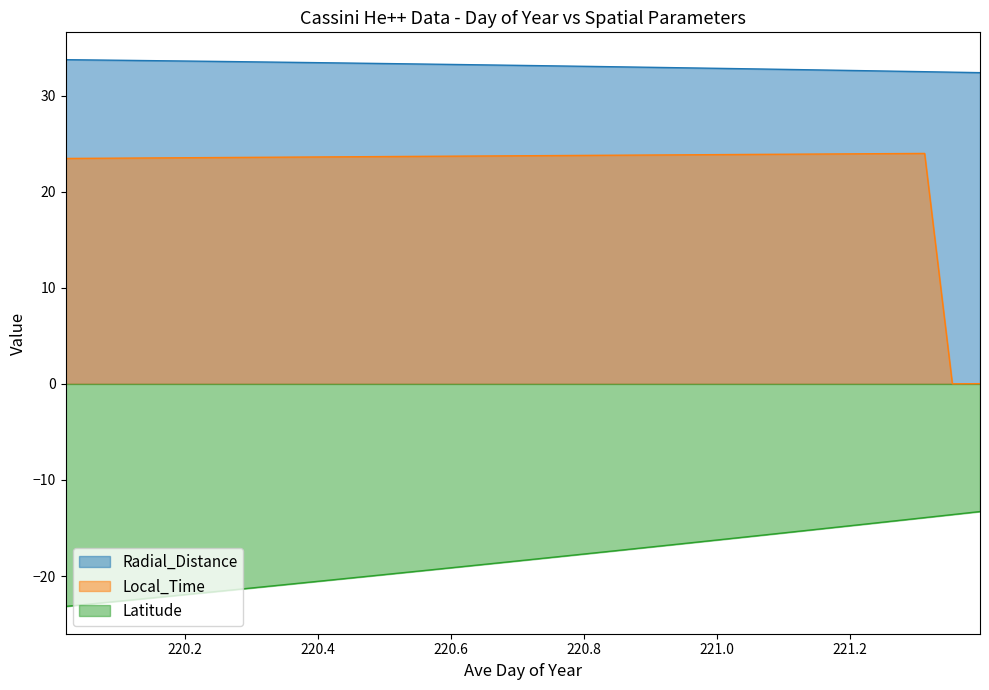

What is the label of the 2nd point from the left?

220.0625